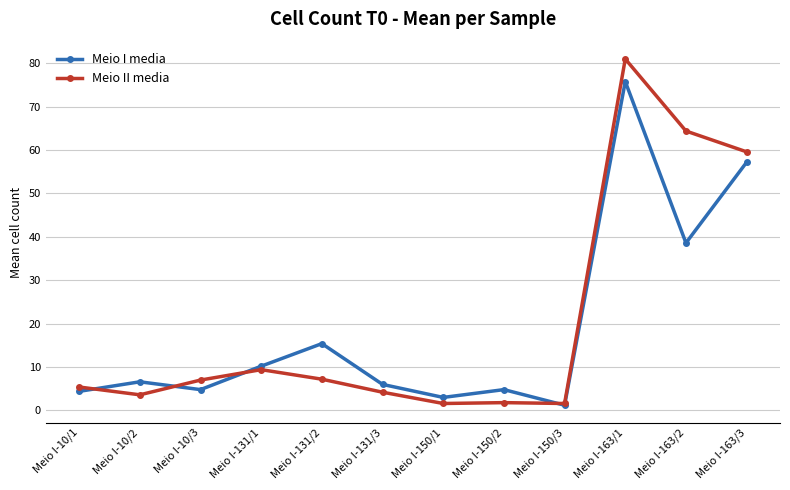

Which series has the largest total across all categories?

Meio II media